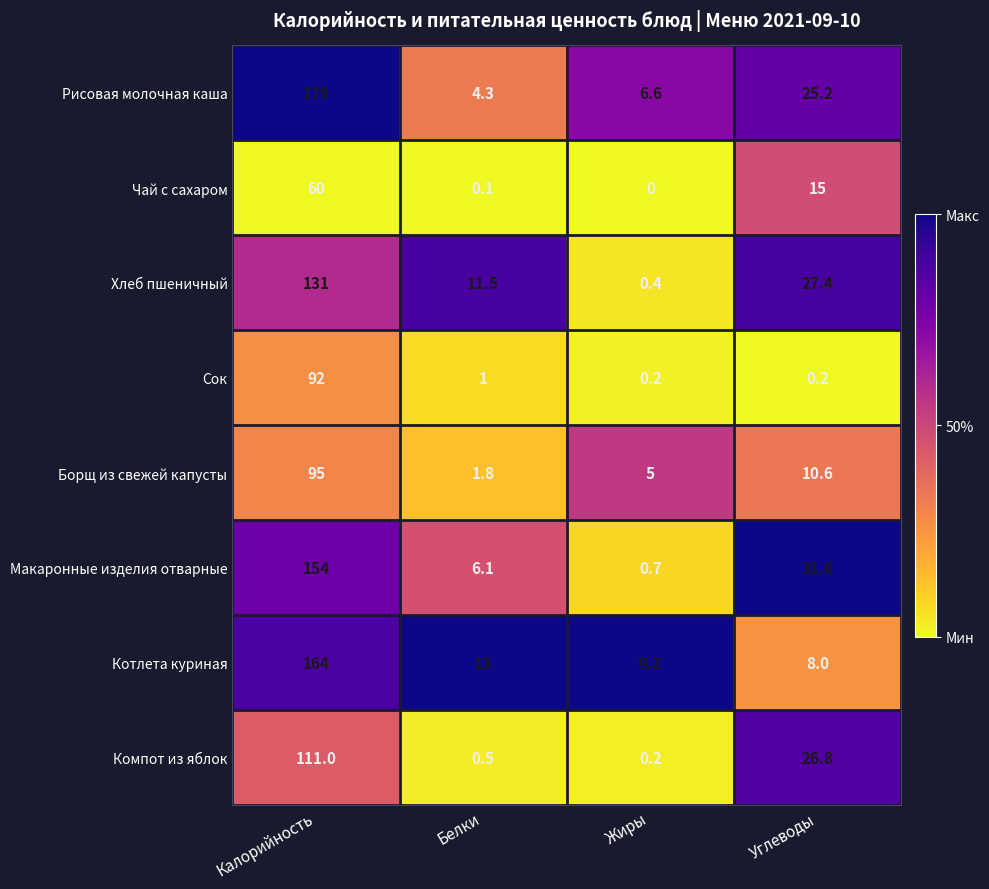

At which category is the sum across all series the highest?

Калорийность